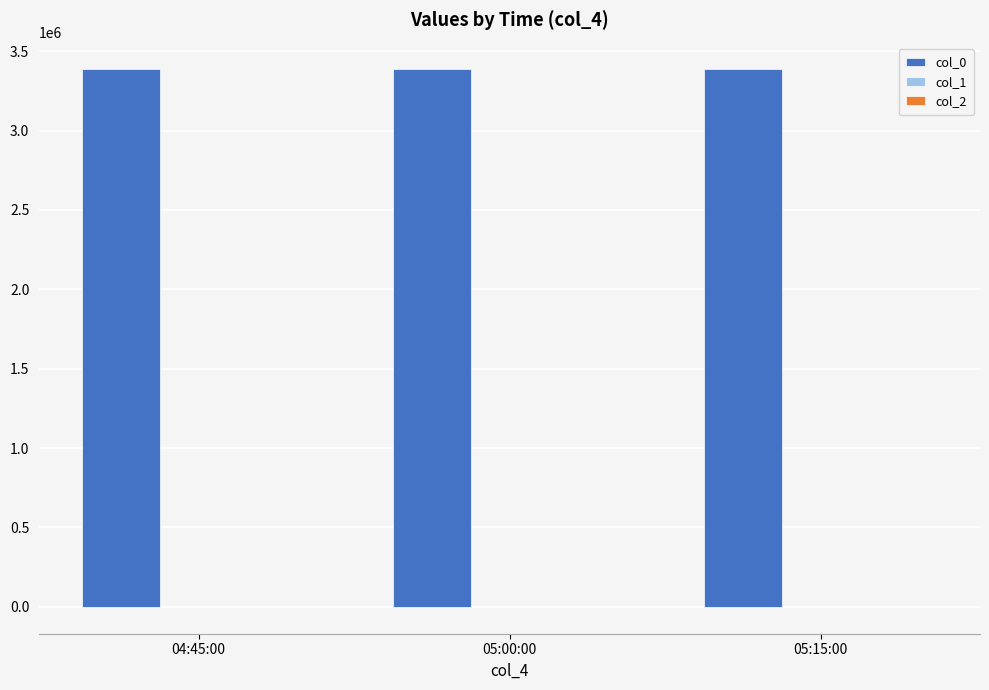

Which series has the largest total across all categories?

col_0